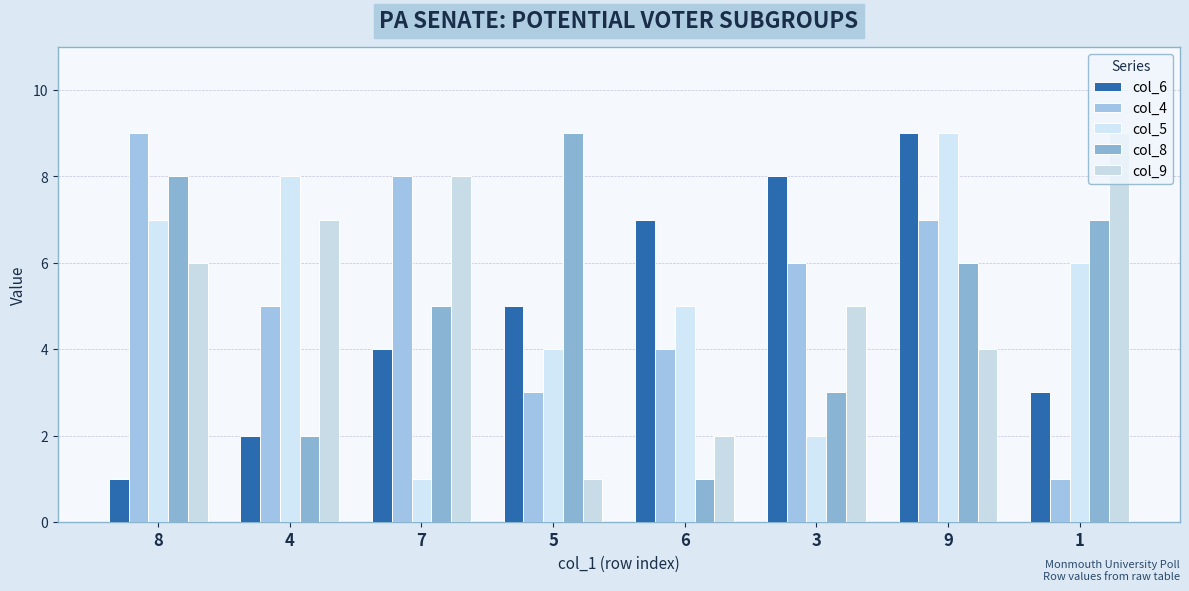

What is the spread (max minus min) of values at 9?

5